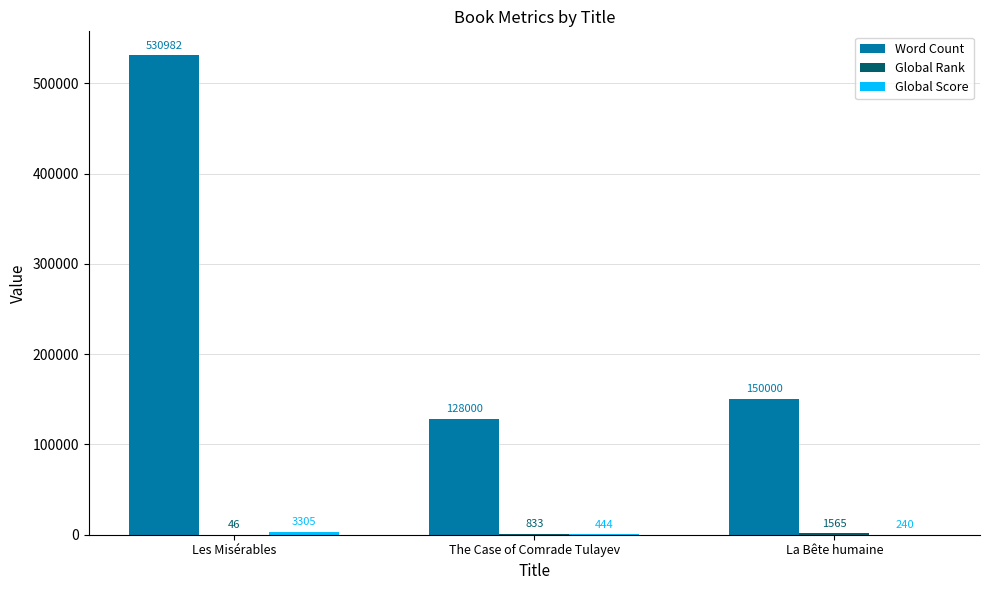

What is the sum of all Word Count values?

808982